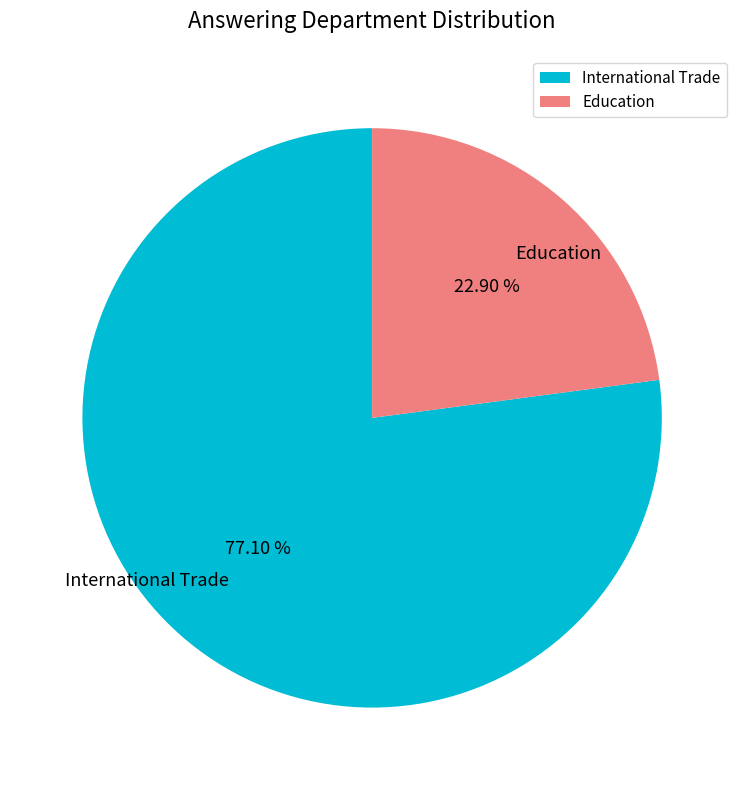

Which slice represents more than half of the pie?

International Trade